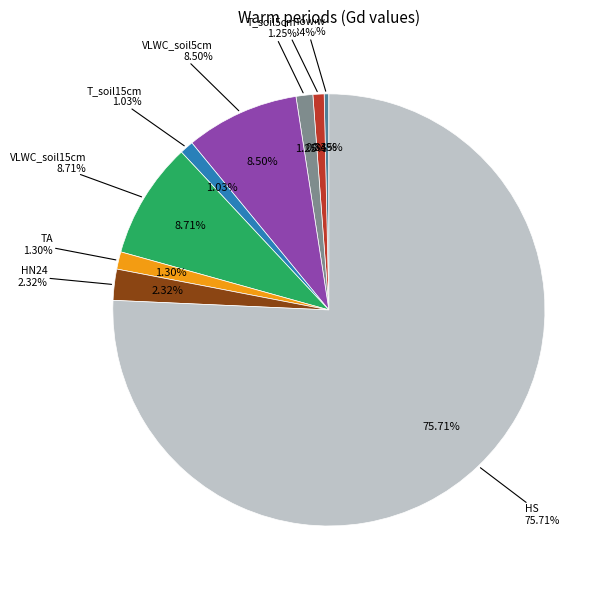

What is the ratio of the value at VLWC_soil5cm to the value at HS?

0.1